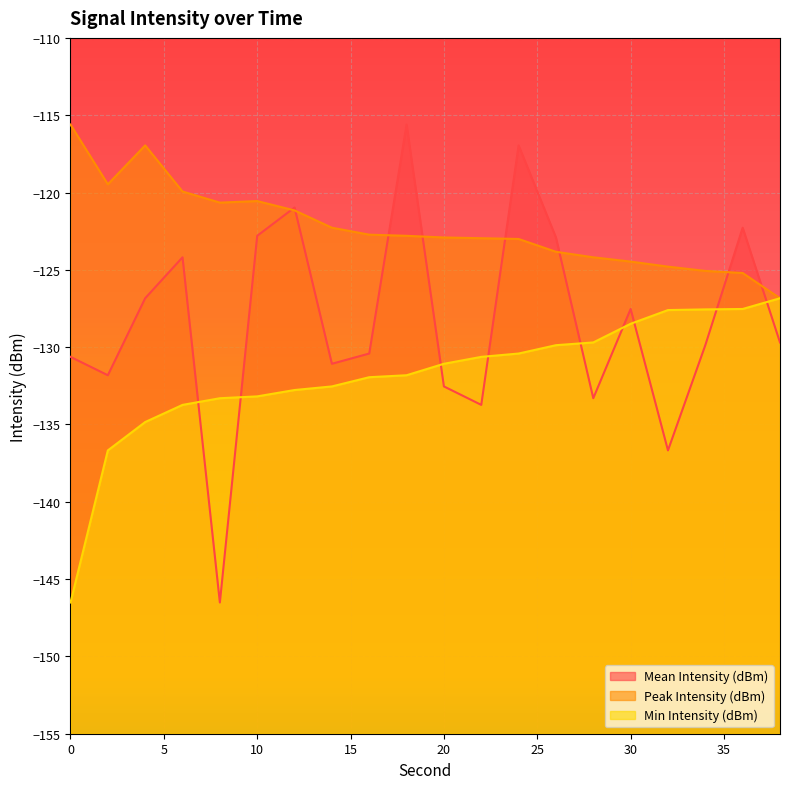

Where does the Mean Intensity (dBm) series first go above -129?

4